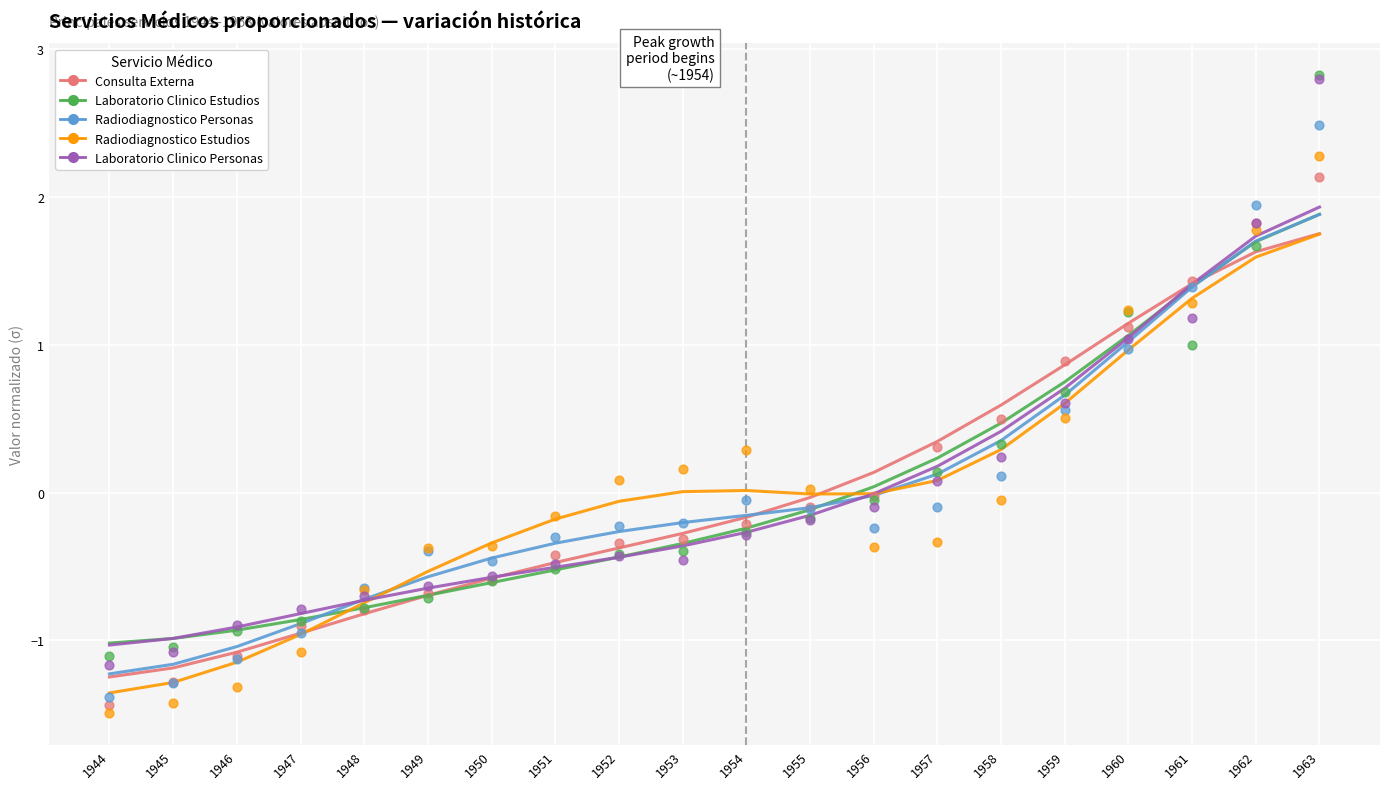

Is the value of Radiodiagnostico Personas at 1961 greater than the value of Laboratorio Clinico Estudios at 1957?

Yes